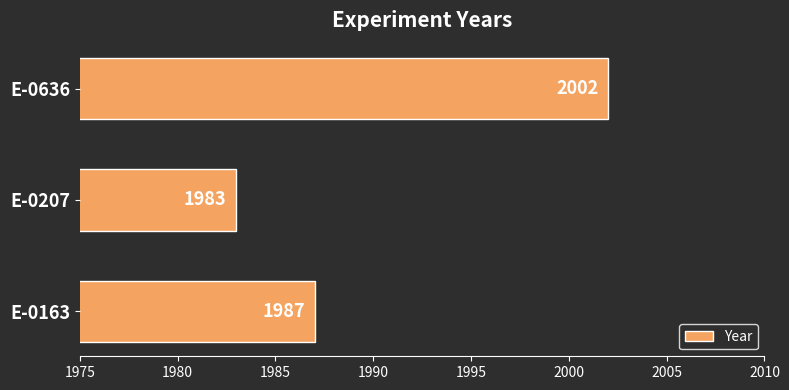

Does the chart contain any negative values?

No